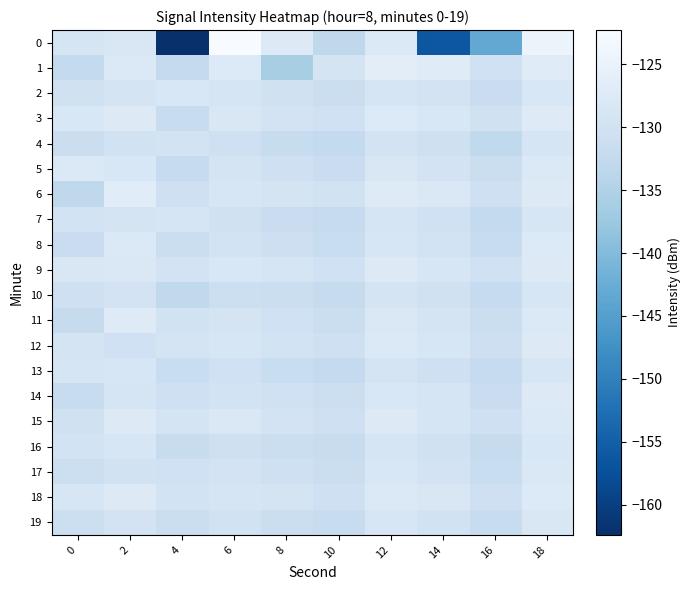

Reading left to right, extract all data points from this chart.

0: 0=-129.1	2=-128.3	4=-162.4	6=-122.3	8=-127.5	10=-133.1	12=-127.9	14=-156.4	16=-143.4	18=-124.7
1: 0=-132.5	2=-127.9	4=-132.4	6=-127.7	8=-136.0	10=-129.2	12=-126.4	14=-127.0	16=-130.4	18=-127.0
2: 0=-130.1	2=-129.2	4=-128.5	6=-129.1	8=-130.2	10=-131.1	12=-128.9	14=-129.6	16=-131.5	18=-128.5
3: 0=-128.5	2=-127.5	4=-131.7	6=-128.3	8=-129.5	10=-130.3	12=-127.7	14=-128.4	16=-130.2	18=-127.2
4: 0=-131.2	2=-130.1	4=-129.8	6=-130.6	8=-131.8	10=-132.6	12=-129.5	14=-130.7	16=-132.8	18=-129.0
5: 0=-127.9	2=-128.4	4=-132.2	6=-129.4	8=-130.6	10=-131.4	12=-128.3	14=-129.5	16=-131.3	18=-127.9
6: 0=-133.1	2=-126.9	4=-130.5	6=-128.8	8=-129.3	10=-130.1	12=-127.2	14=-128.2	16=-130.6	18=-127.6
7: 0=-129.8	2=-129.3	4=-128.9	6=-130.2	8=-131.5	10=-132.3	12=-129.1	14=-130.4	16=-132.5	18=-128.8
8: 0=-131.5	2=-127.8	4=-131.3	6=-129.7	8=-130.8	10=-131.6	12=-128.6	14=-129.8	16=-131.7	18=-127.7
9: 0=-128.3	2=-128.1	4=-129.6	6=-128.5	8=-129.1	10=-130.4	12=-127.4	14=-128.6	16=-130.4	18=-127.3
10: 0=-130.6	2=-129.6	4=-132.8	6=-130.9	8=-131.3	10=-132.1	12=-129.3	14=-130.2	16=-132.2	18=-128.6
11: 0=-132.1	2=-127.2	4=-130.1	6=-129.3	8=-130.4	10=-131.2	12=-128.1	14=-129.3	16=-131.1	18=-127.8
12: 0=-129.4	2=-130.3	4=-129.4	6=-128.6	8=-129.7	10=-130.6	12=-127.8	14=-128.7	16=-130.8	18=-127.5
13: 0=-128.9	2=-128.7	4=-131.6	6=-130.4	8=-131.6	10=-132.4	12=-129.2	14=-130.5	16=-132.3	18=-128.7
14: 0=-131.8	2=-129.1	4=-130.7	6=-129.8	8=-130.3	10=-131.0	12=-128.4	14=-129.1	16=-131.4	18=-127.4
15: 0=-130.2	2=-127.6	4=-129.2	6=-128.2	8=-129.6	10=-130.5	12=-127.6	14=-128.9	16=-130.7	18=-127.9
16: 0=-129.7	2=-128.8	4=-131.9	6=-130.7	8=-131.1	10=-131.8	12=-129.0	14=-130.3	16=-132.1	18=-128.4
17: 0=-131.0	2=-129.9	4=-130.4	6=-129.5	8=-130.7	10=-131.3	12=-128.5	14=-129.6	16=-131.6	18=-128.1
18: 0=-128.6	2=-127.3	4=-129.7	6=-128.9	8=-129.4	10=-130.7	12=-127.9	14=-128.3	16=-130.5	18=-127.7
19: 0=-130.9	2=-129.5	4=-131.1	6=-130.1	8=-131.2	10=-131.9	12=-128.8	14=-130.1	16=-131.9	18=-128.3